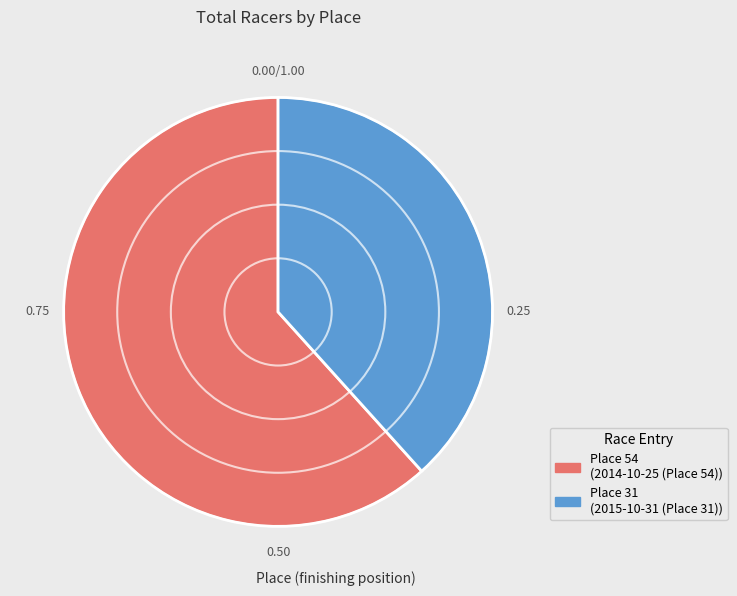

Does any single category account for the majority?

Yes